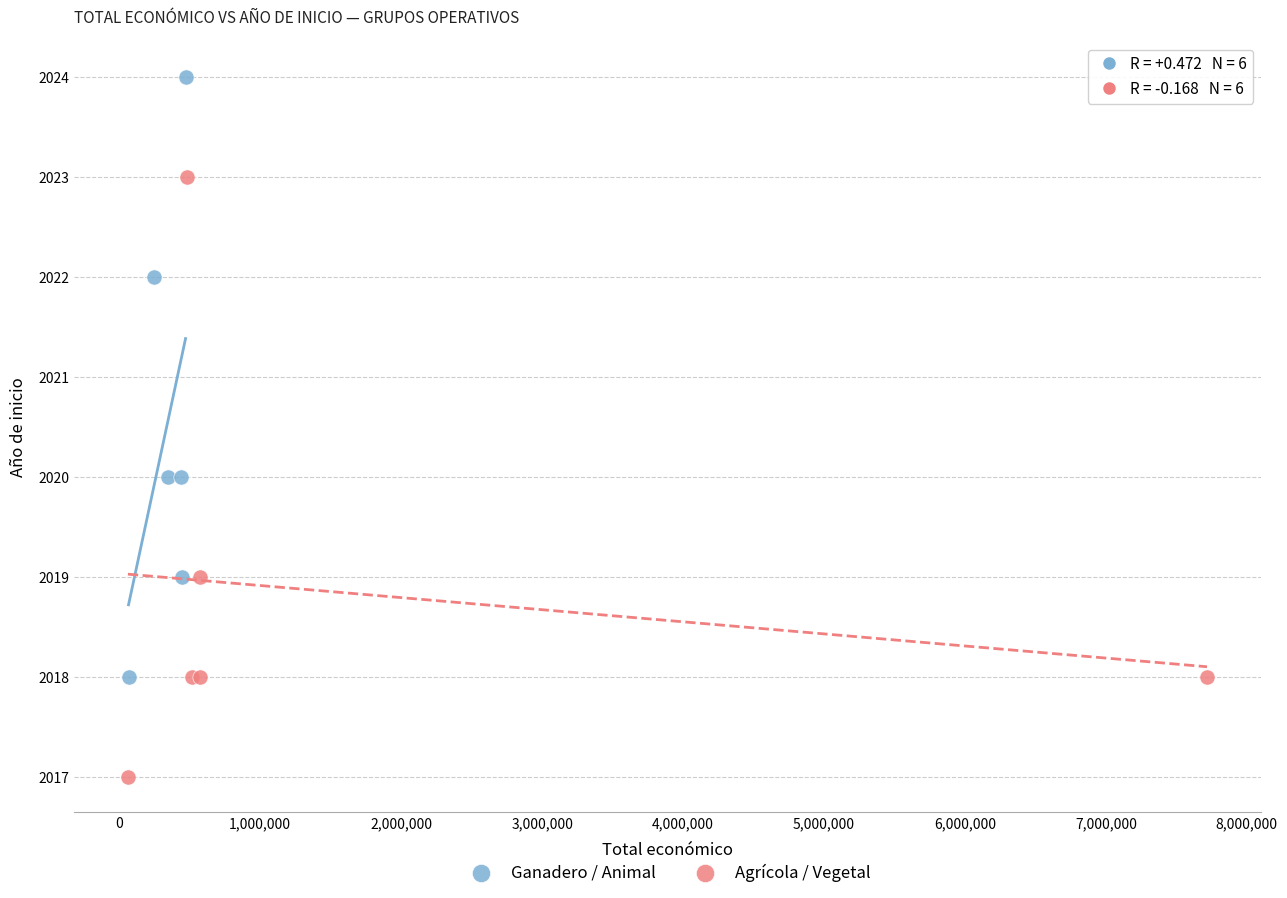

Which series contains the highest Y value?

Ganadero / Animal